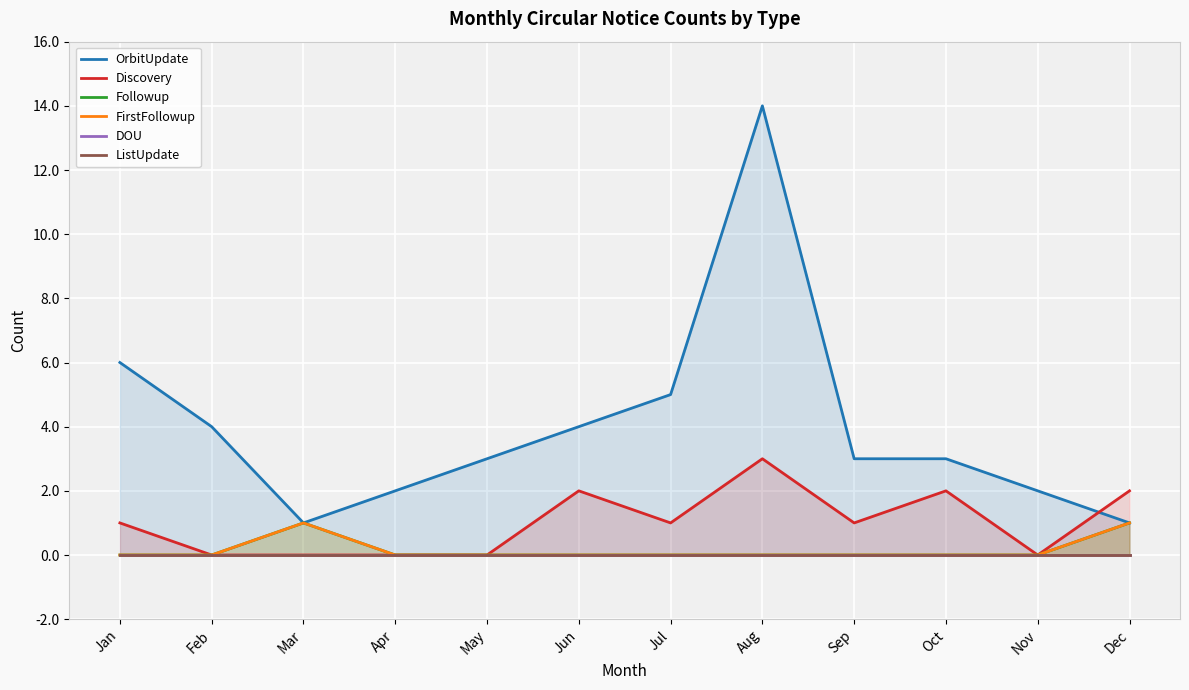

Which series has the largest total across all categories?

OrbitUpdate